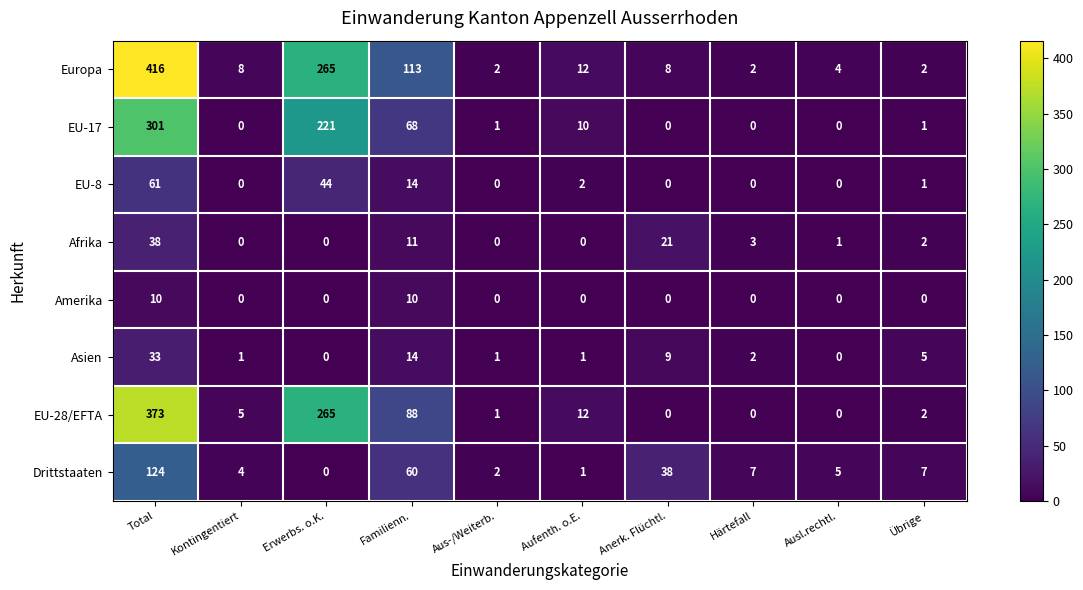

What is the sum of the Europa values at Total and Aufenth. o.E.?

428